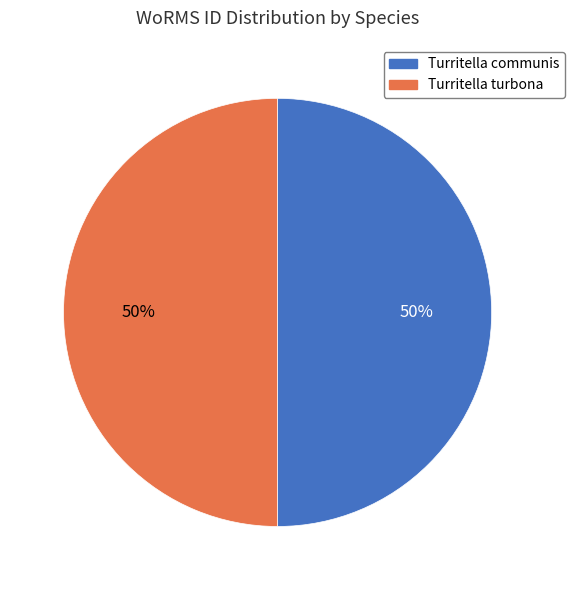

To the nearest percent, what percentage of the pie is Turritella turbona?

50%